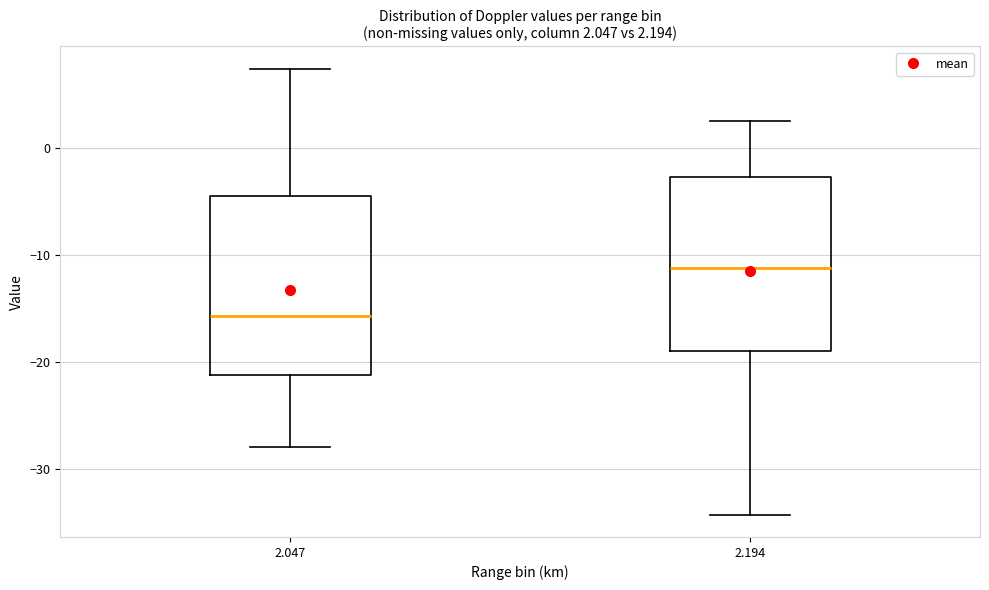

Which box has the lowest median line?

2.047